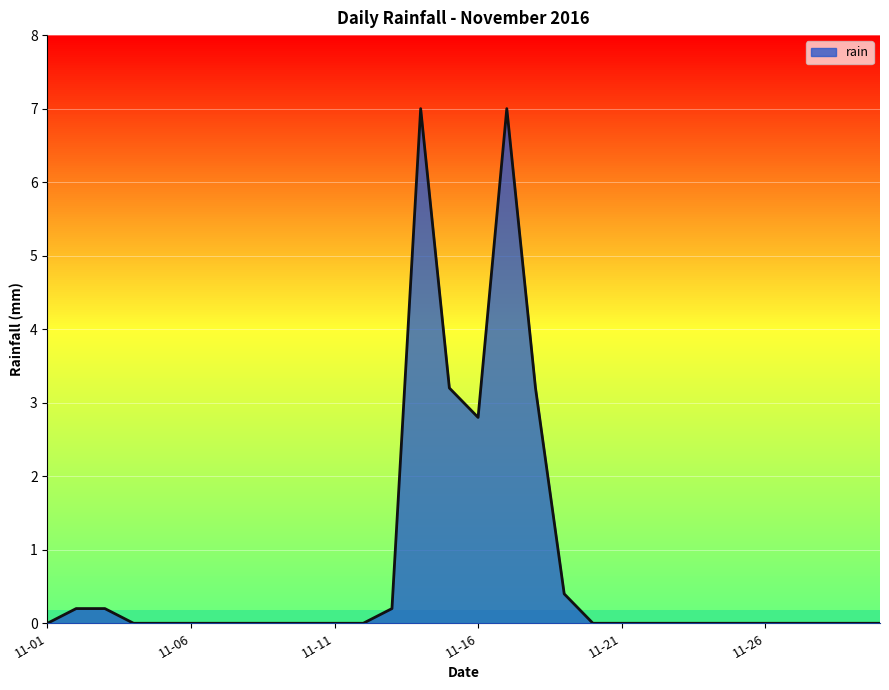

Does the chart display data point markers on the line(s)?

No